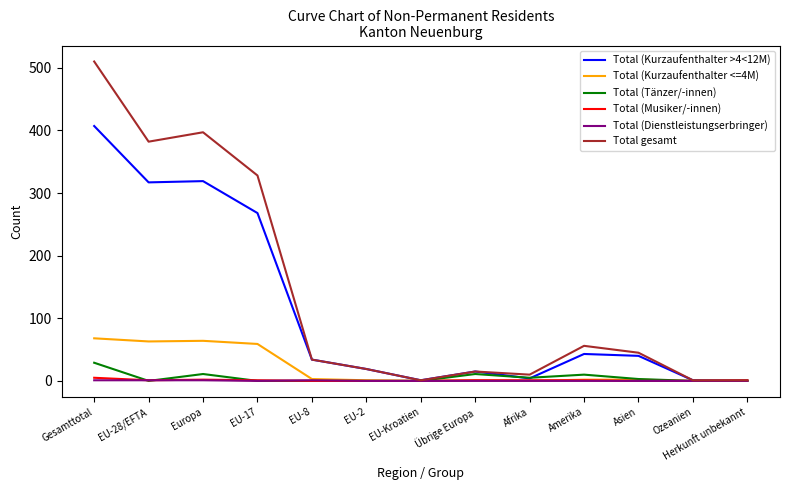

Which category has the highest value in the Total (Tänzer/-innen) series?

Gesamttotal